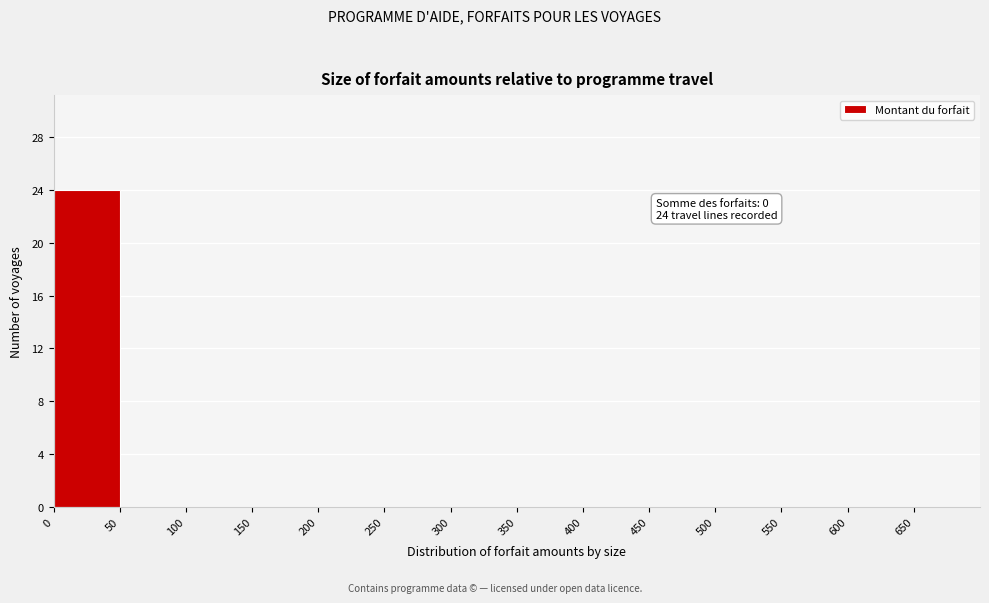

Which range on the x-axis has the tallest bar?

0 to 50